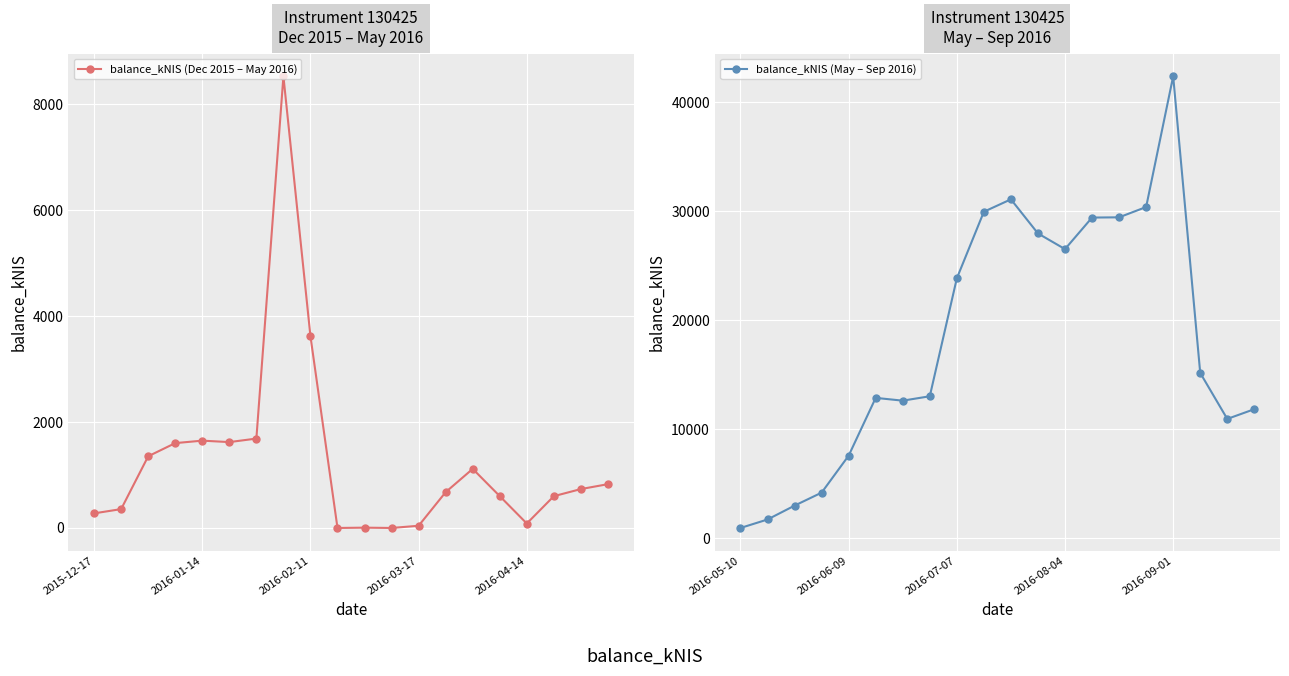

The balance_kNIS (May – Sep 2016) series shows 8890.7 at 5. True or false?

False